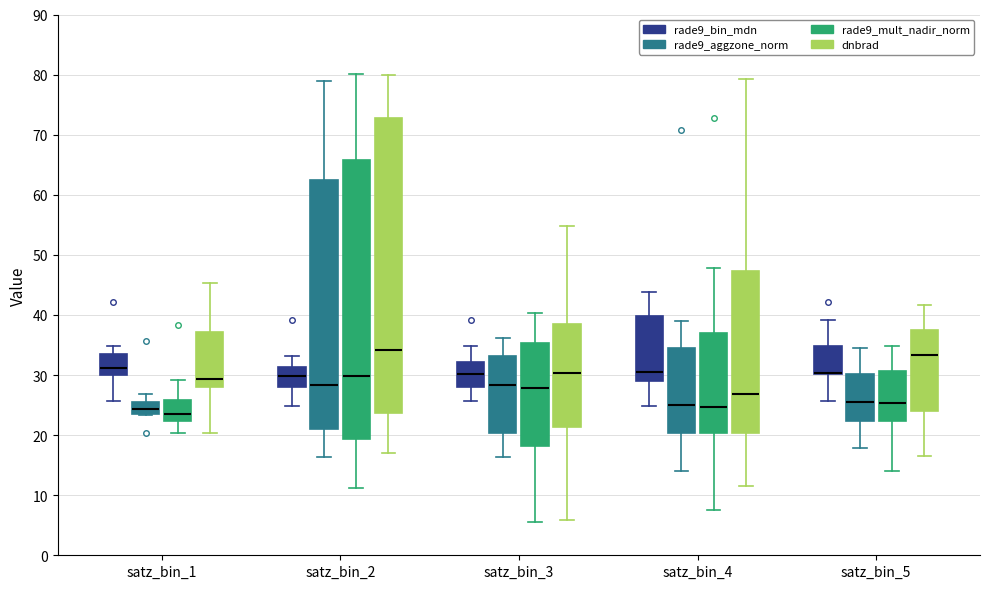

Reading left to right, transcribe this box plot: for each box, give where its median line is, the range the box spans, and where its two whiskers end, as read against the y-axis. The values are not printed on the chart, so give them approximately, as read against the axis.

satz_bin_1 (rade9_bin_mdn): median 31, box 30 to 34, whiskers 26 to 35
satz_bin_1 (rade9_aggzone_norm): median 24, box 23 to 25, whiskers 23 to 27
satz_bin_1 (rade9_mult_nadir_norm): median 24, box 22 to 26, whiskers 20 to 29
satz_bin_1 (dnbrad): median 29, box 28 to 37, whiskers 20 to 45
satz_bin_2 (rade9_bin_mdn): median 30, box 28 to 31, whiskers 25 to 33
satz_bin_2 (rade9_aggzone_norm): median 28, box 21 to 63, whiskers 16 to 79
satz_bin_2 (rade9_mult_nadir_norm): median 30, box 19 to 66, whiskers 11 to 80
satz_bin_2 (dnbrad): median 34, box 24 to 73, whiskers 17 to 80
satz_bin_3 (rade9_bin_mdn): median 30, box 28 to 32, whiskers 26 to 35
satz_bin_3 (rade9_aggzone_norm): median 28, box 20 to 33, whiskers 16 to 36
satz_bin_3 (rade9_mult_nadir_norm): median 28, box 18 to 35, whiskers 6 to 40
satz_bin_3 (dnbrad): median 30, box 21 to 38, whiskers 6 to 55
satz_bin_4 (rade9_bin_mdn): median 31, box 29 to 40, whiskers 25 to 44
satz_bin_4 (rade9_aggzone_norm): median 25, box 20 to 35, whiskers 14 to 39
satz_bin_4 (rade9_mult_nadir_norm): median 25, box 20 to 37, whiskers 8 to 48
satz_bin_4 (dnbrad): median 27, box 20 to 47, whiskers 12 to 79
satz_bin_5 (rade9_bin_mdn): median 30 (drawn on the box's lower edge), box 30 to 35, whiskers 26 to 39
satz_bin_5 (rade9_aggzone_norm): median 25, box 22 to 30, whiskers 18 to 35
satz_bin_5 (rade9_mult_nadir_norm): median 25, box 22 to 31, whiskers 14 to 35
satz_bin_5 (dnbrad): median 33, box 24 to 37, whiskers 16 to 42